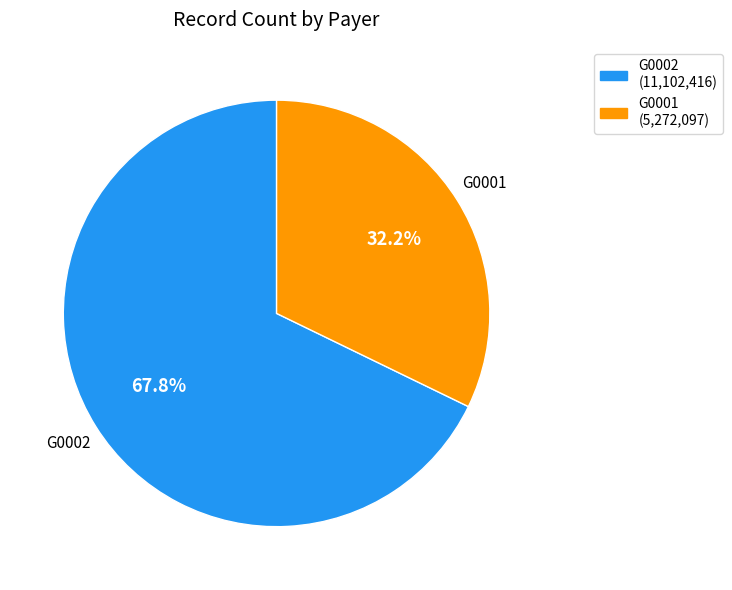

True or false: G0001 accounts for 32% of the total.

True